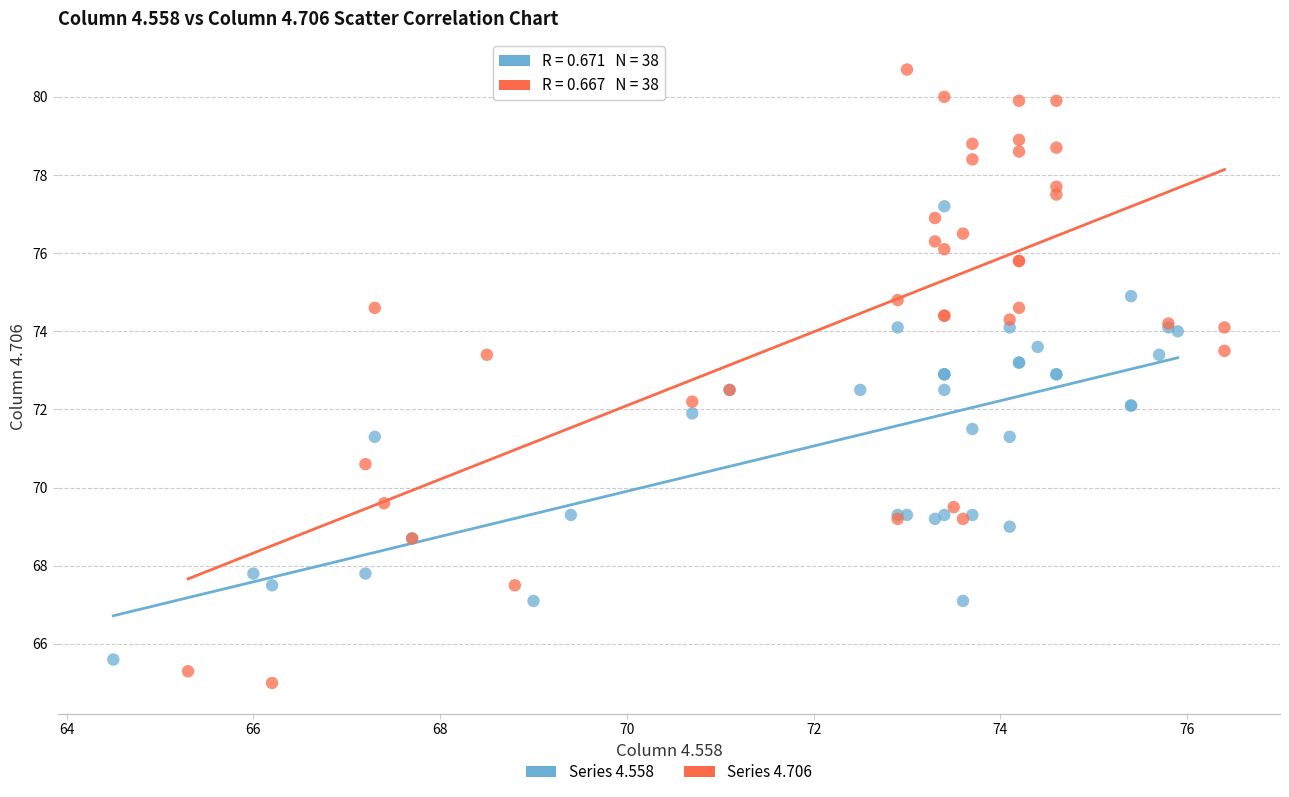

Which series contains the highest Y value?

Series 4.706